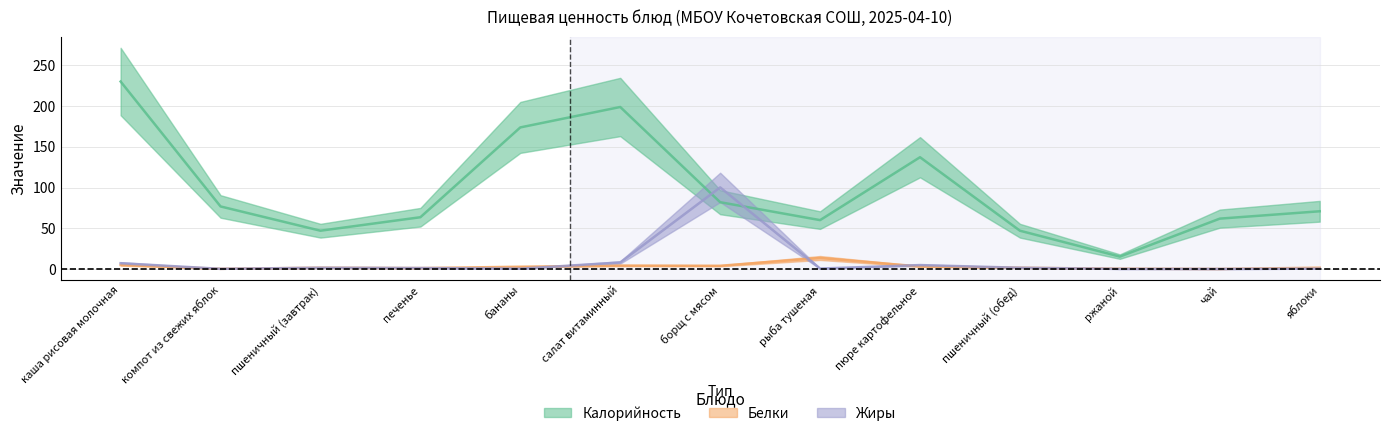

What is the difference between the Белки values at печенье and салат витаминный?

3.1